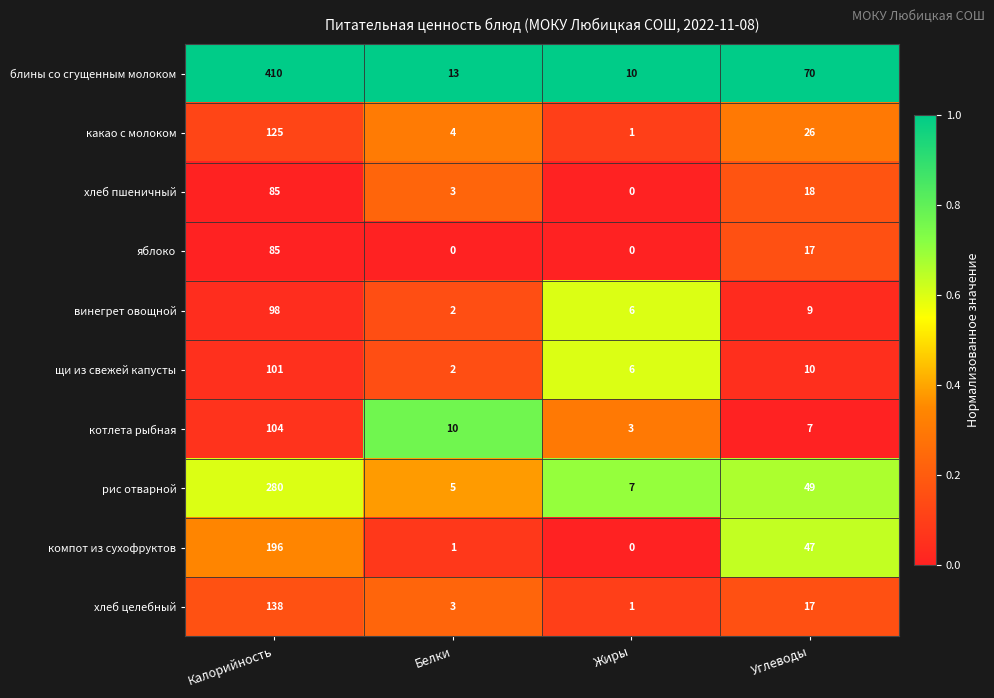

List the labels in order of блины со сгущенным молоком value, largest first.

Калорийность, Углеводы, Белки, Жиры